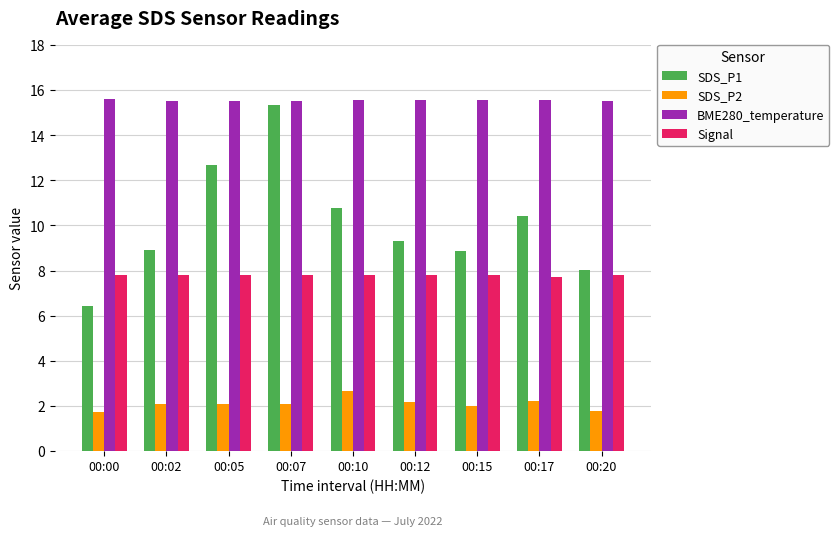

How many values in the SDS_P1 series are below 9?

4